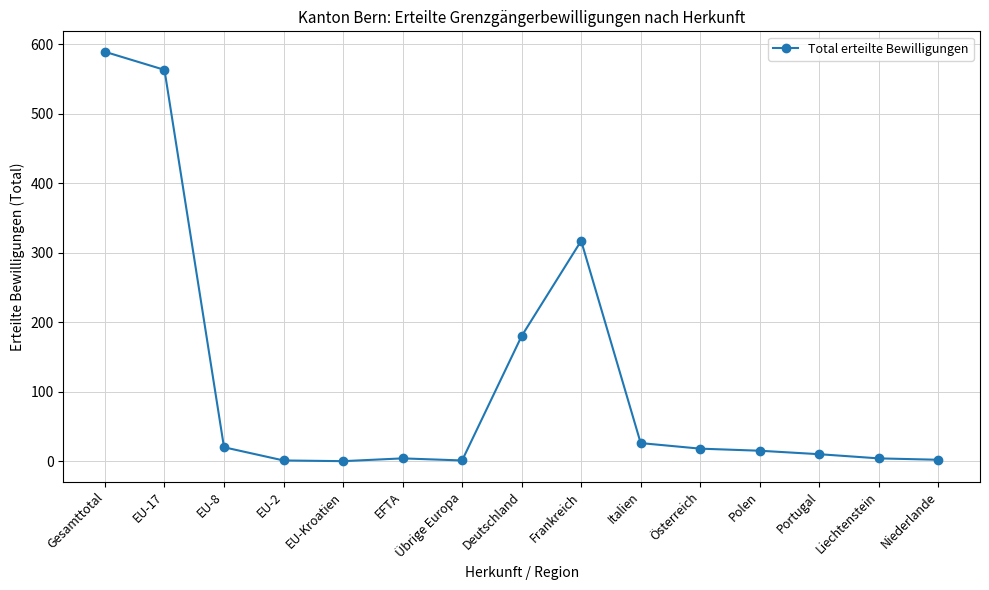

True or false: the data has more than 0 interior local peaks.

True